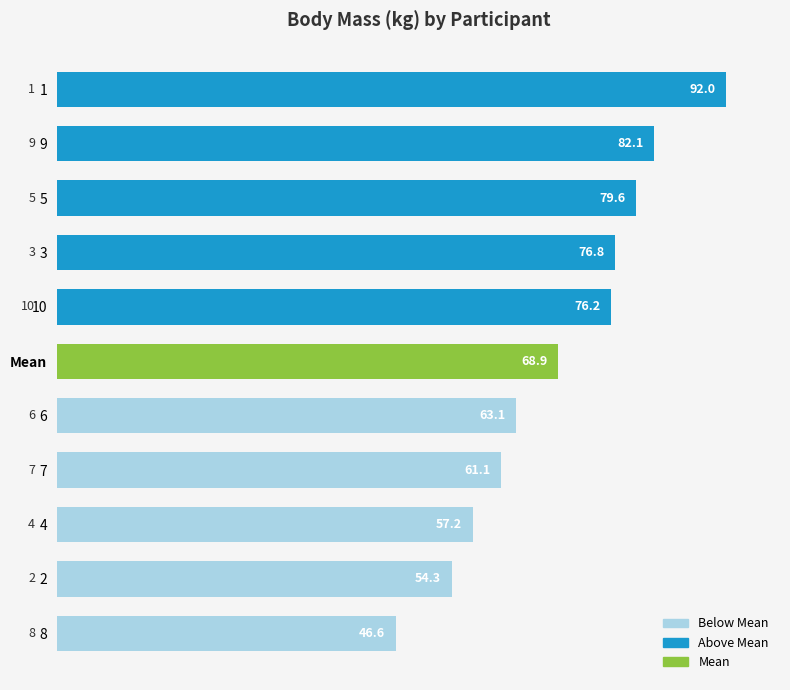

What is the difference between the maximum and minimum values?

45.4